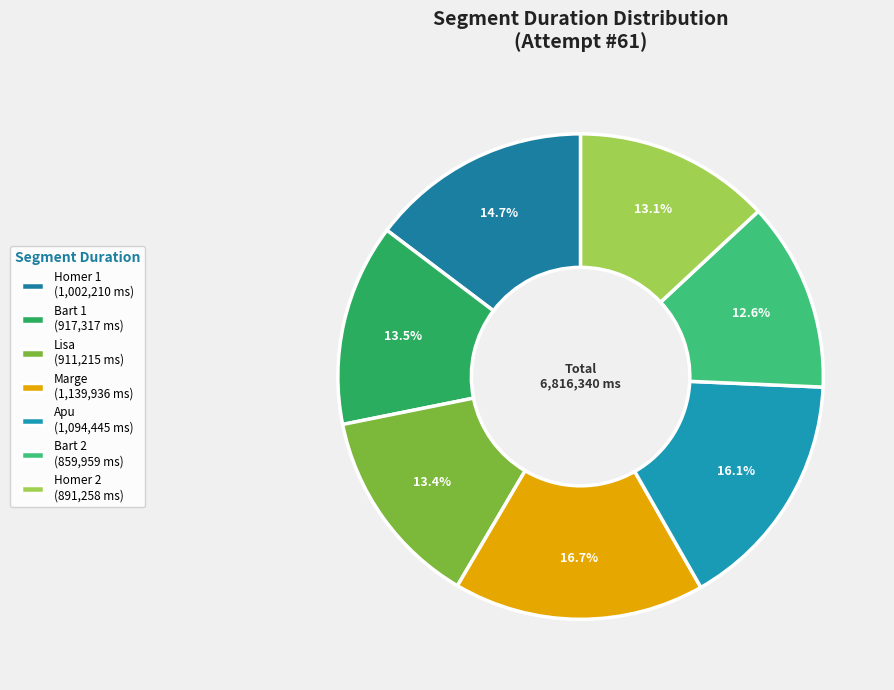

To the nearest percent, what is the combined percentage of Apu and Homer 1?

31%